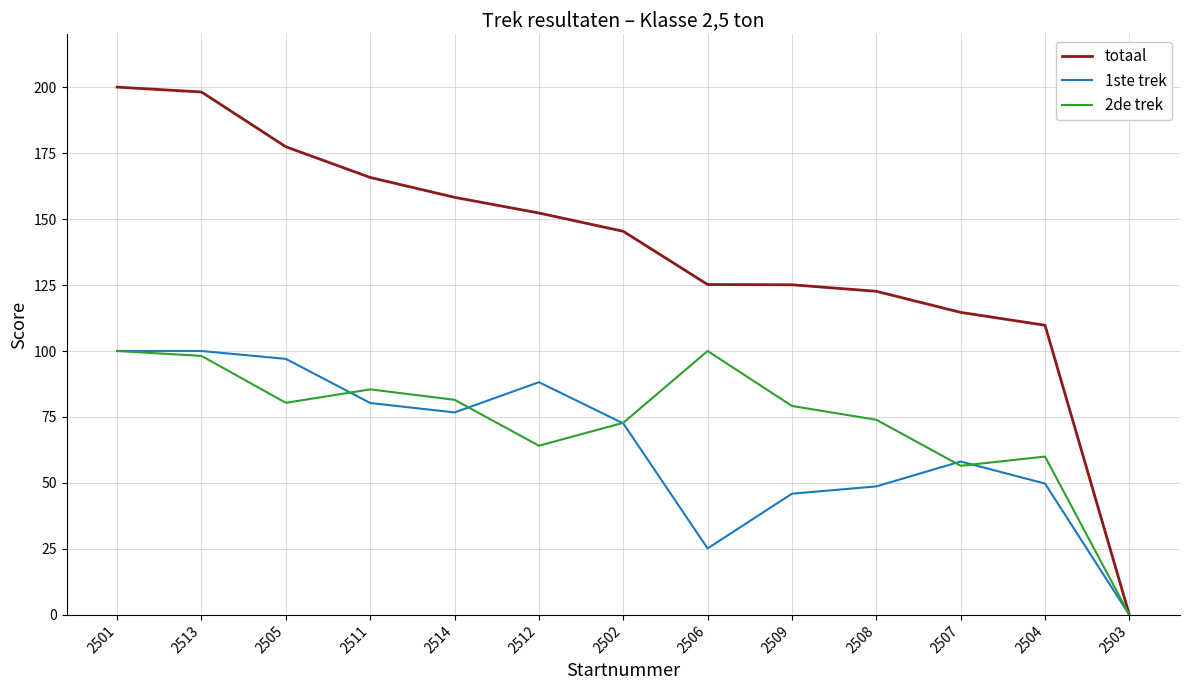

At 2506, list the series in order from largest to smallest.

totaal, 2de trek, 1ste trek